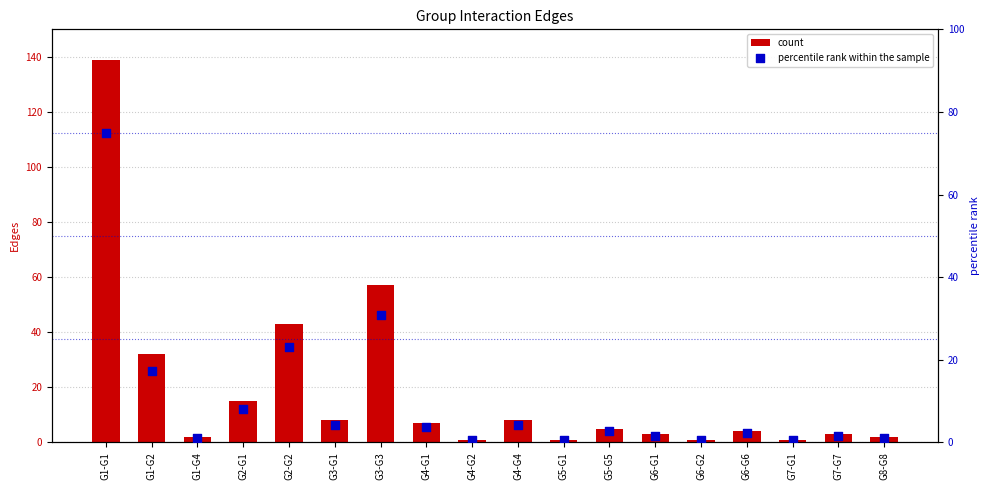

What is the total value across all series at G5-G5?

7.7